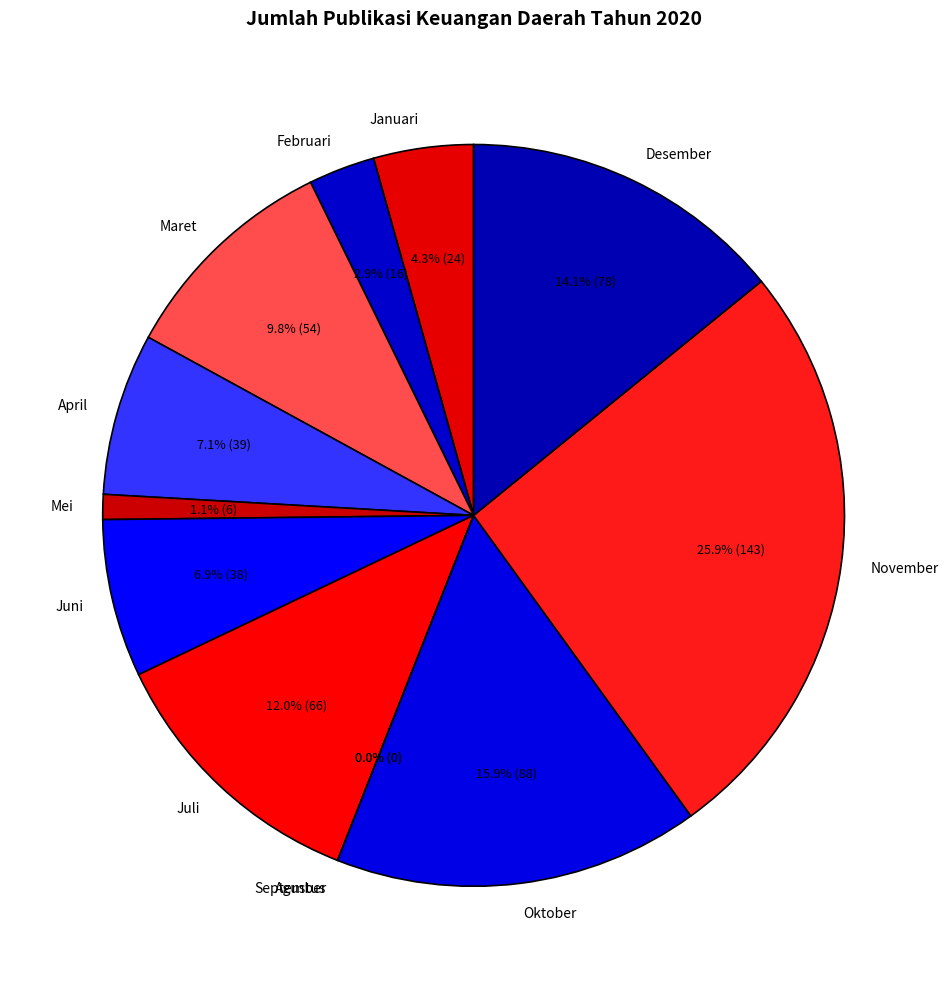

Does Januari represent more than half of the total?

No